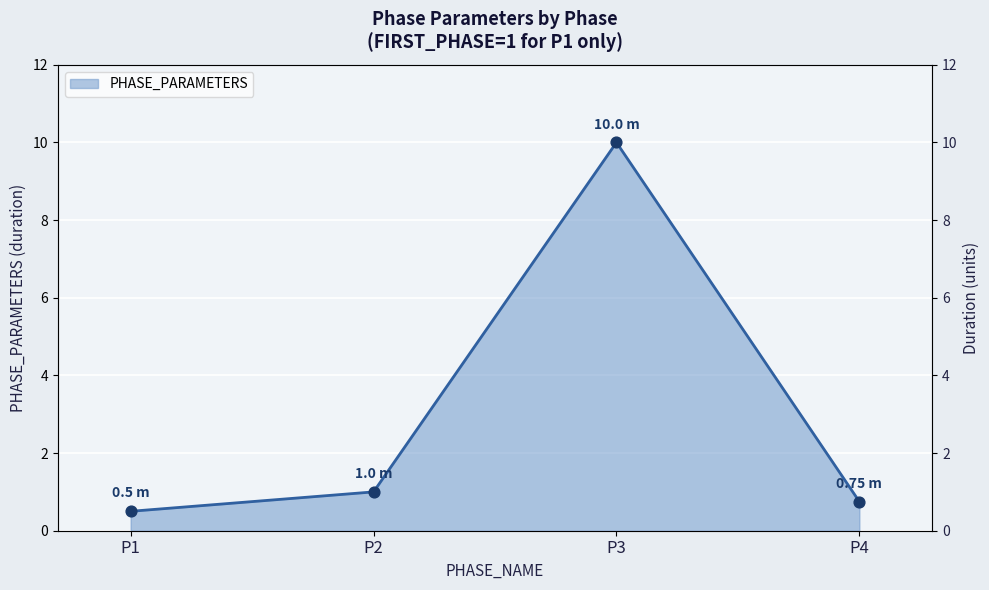

Between P2 and P4, which is larger?

P2